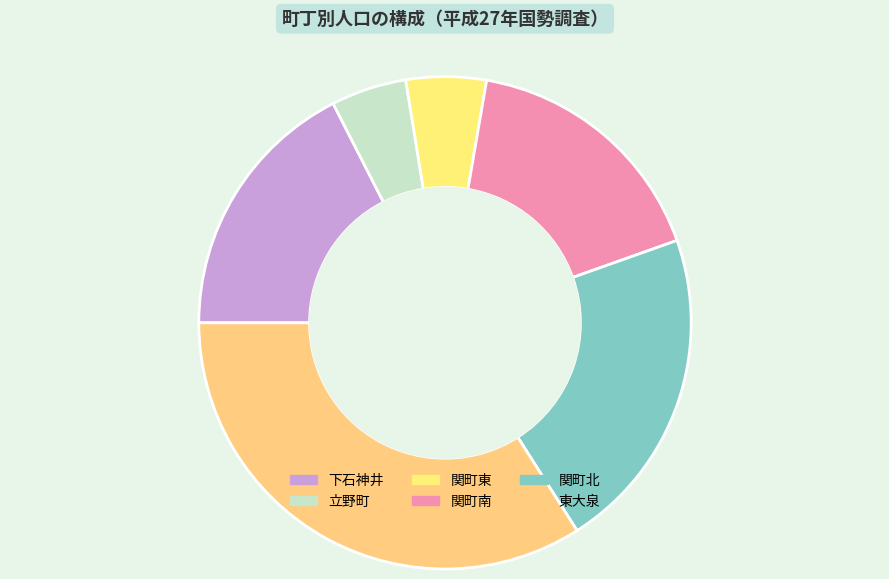

Count the number of slices in the pie.

6